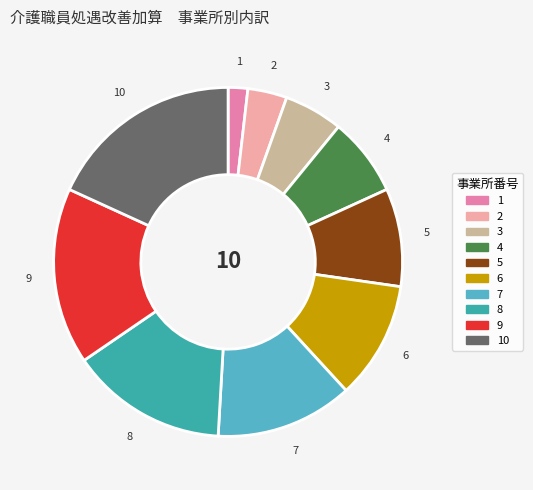

True or false: 9 accounts for 30% of the total.

False